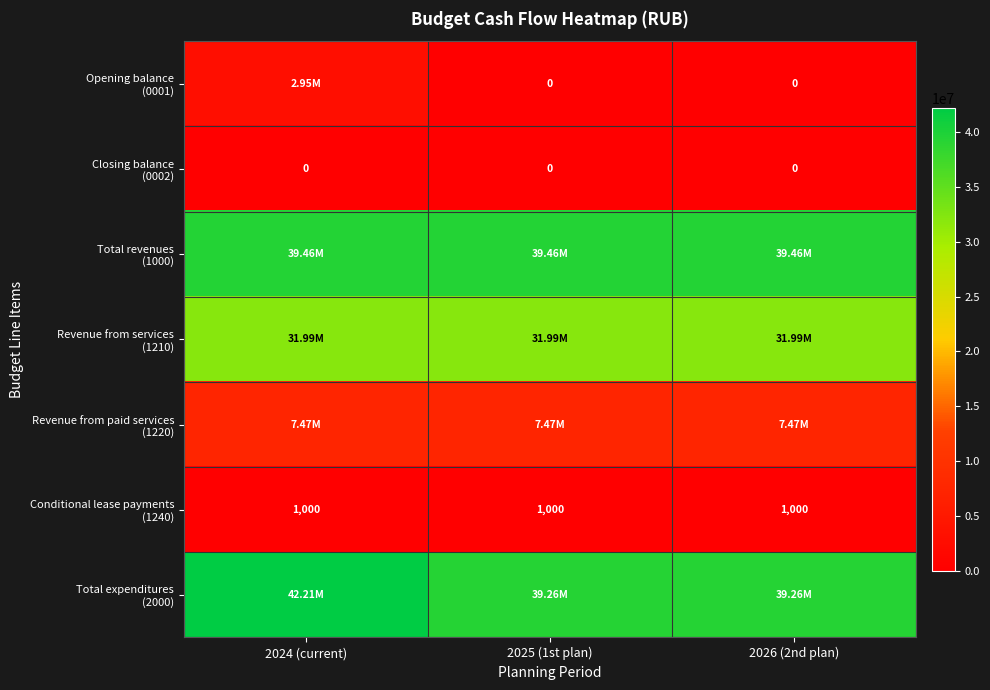

Which category has the highest value across all series?

2024 (current)